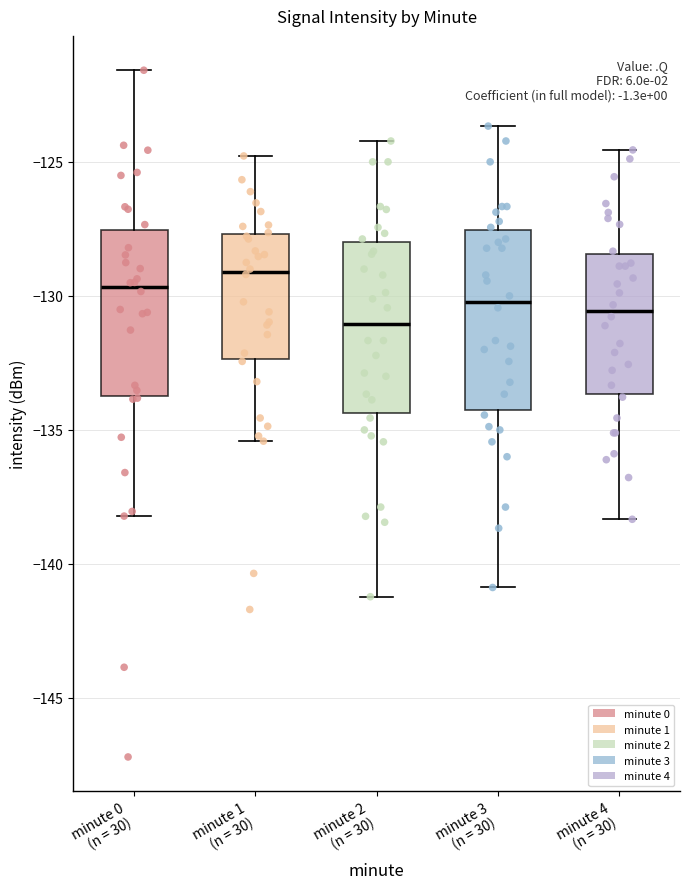

Where does the median line of the box for minute 1 (n = 30) sit on the y-axis? The values are not printed on the chart, so give them approximately, as read against the axis.

-129.0